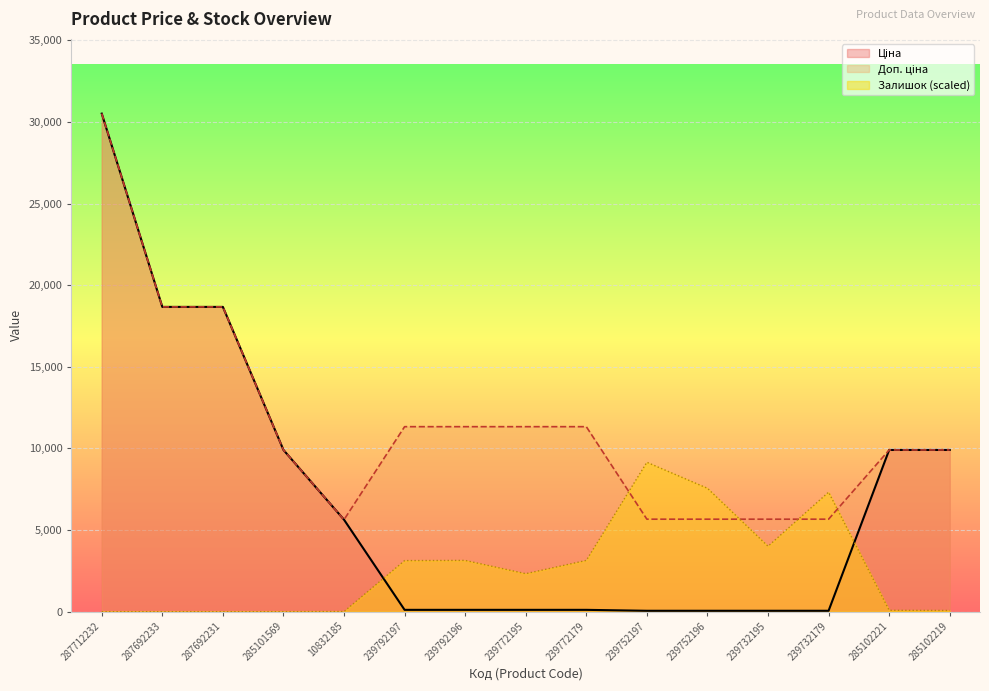

Which label corresponds to the largest value in the chart?

287712232